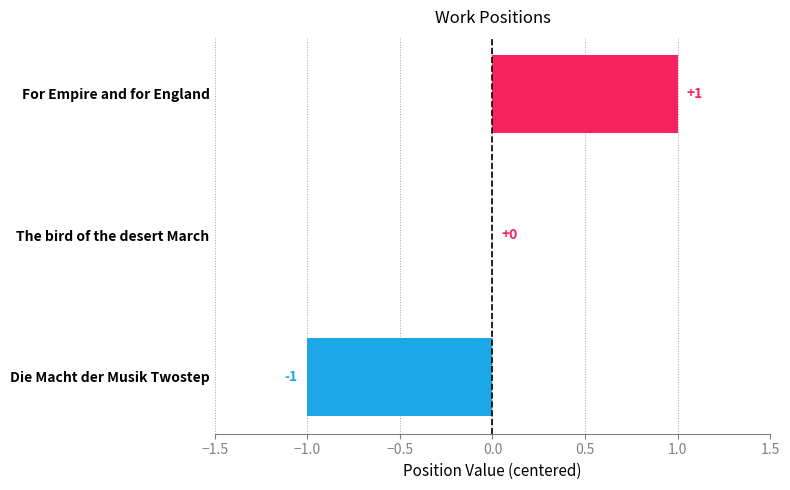

What is the change in value from Die Macht der Musik Twostep to For Empire and for England?

+2